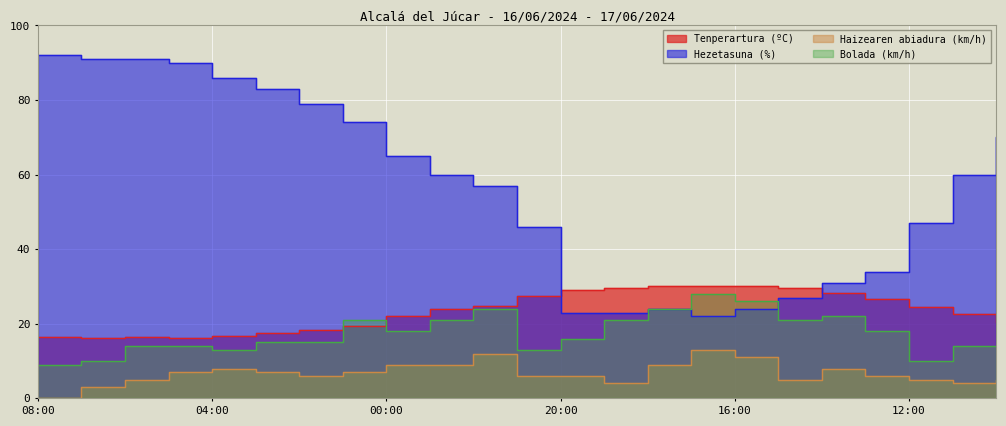

What value does the Hezetasuna (%) series have at 04:00?

86.0